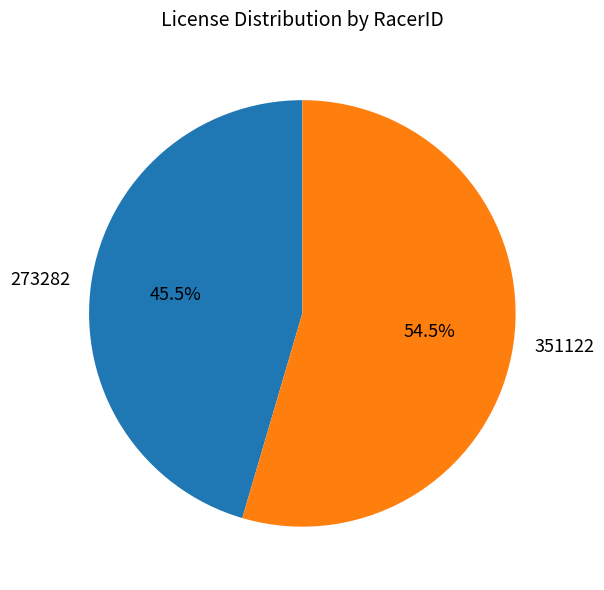

What is the ratio of the value at 351122 to the value at 273282?

1.2